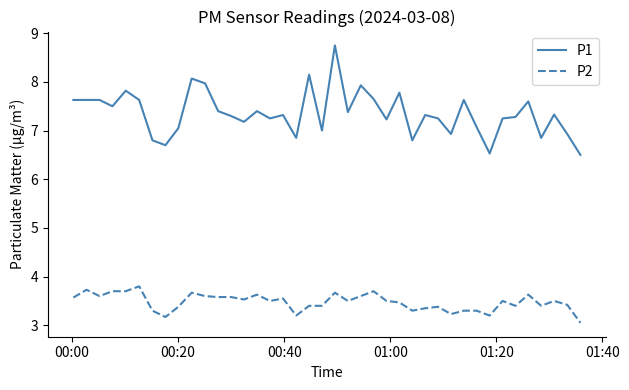

Which series has the largest total across all categories?

P1